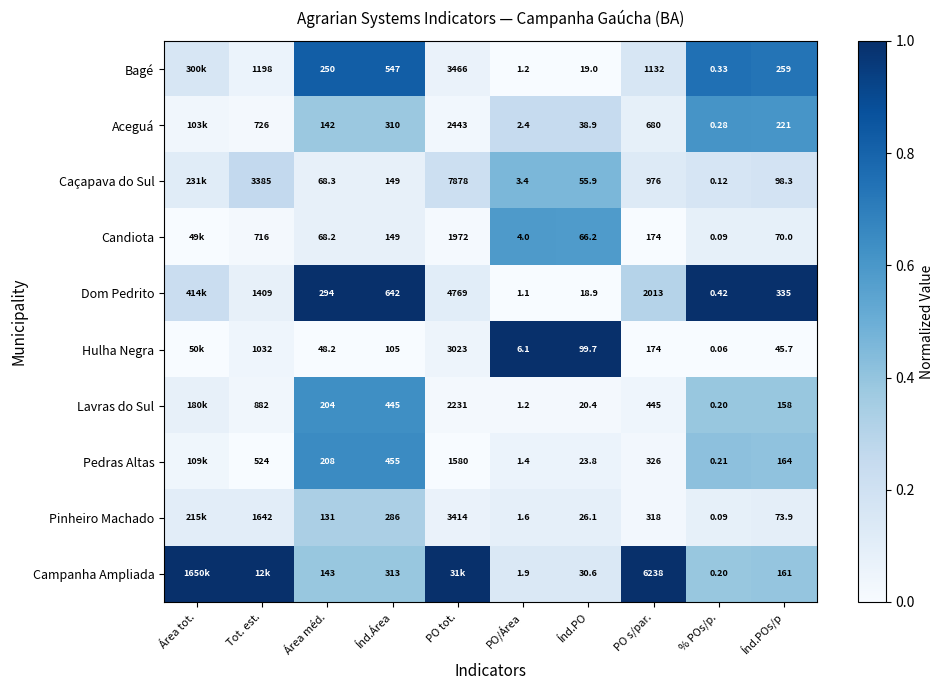

Is the value of Dom Pedrito at % POs/p. greater than the value of Pedras Altas at Tot. est.?

No